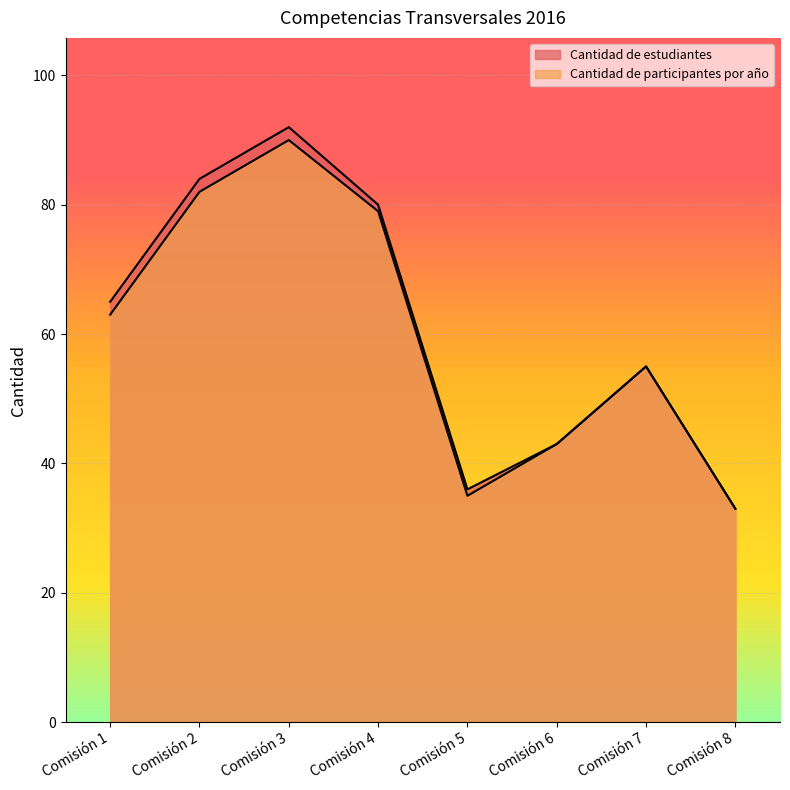

What are all the series names shown in the legend?

Cantidad de estudiantes, Cantidad de participantes por año